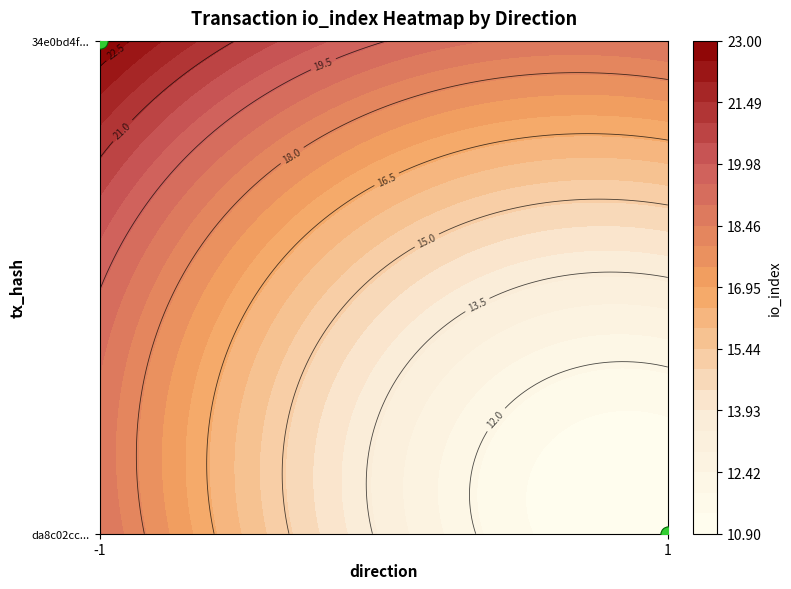

Rank the categories by value from lowest to highest.

1, -1